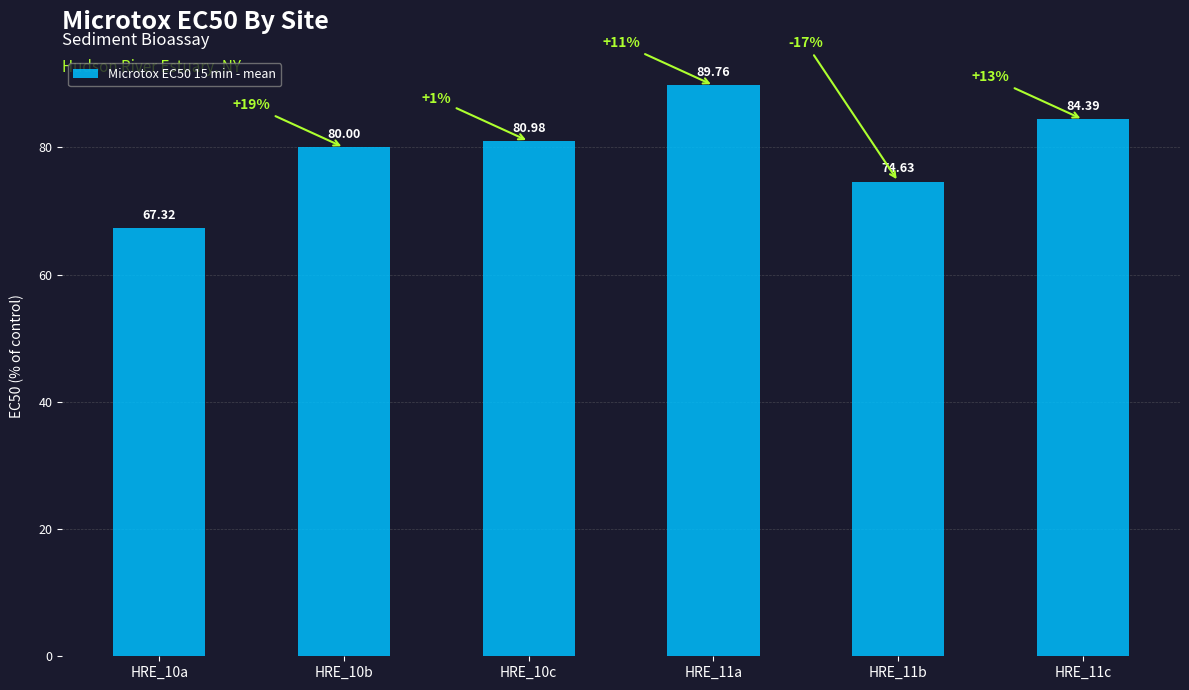

Which label corresponds to the smallest value in the chart?

HRE_10a